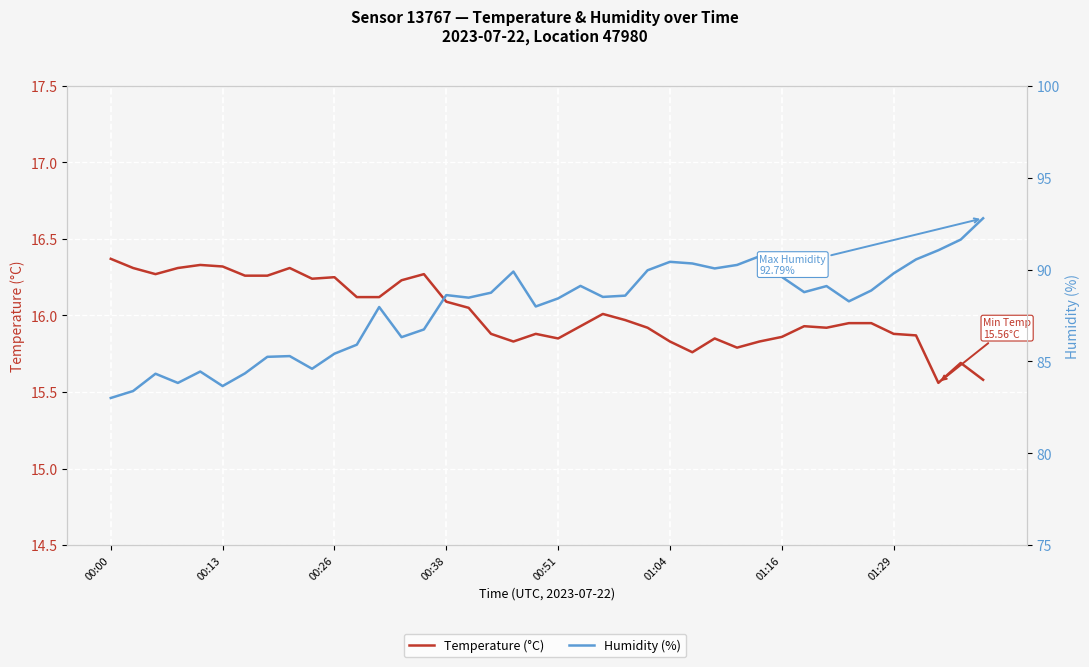

How many interior local valleys does the Temperature (°C) series have?

8